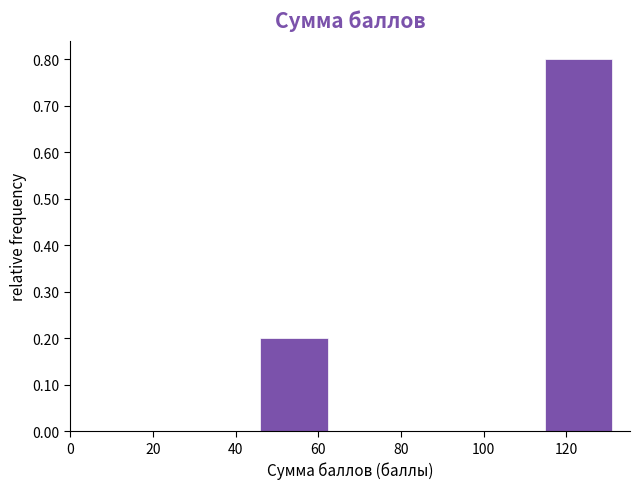

Over which range of the x-axis is the bar tallest?

114.8 to 132.0